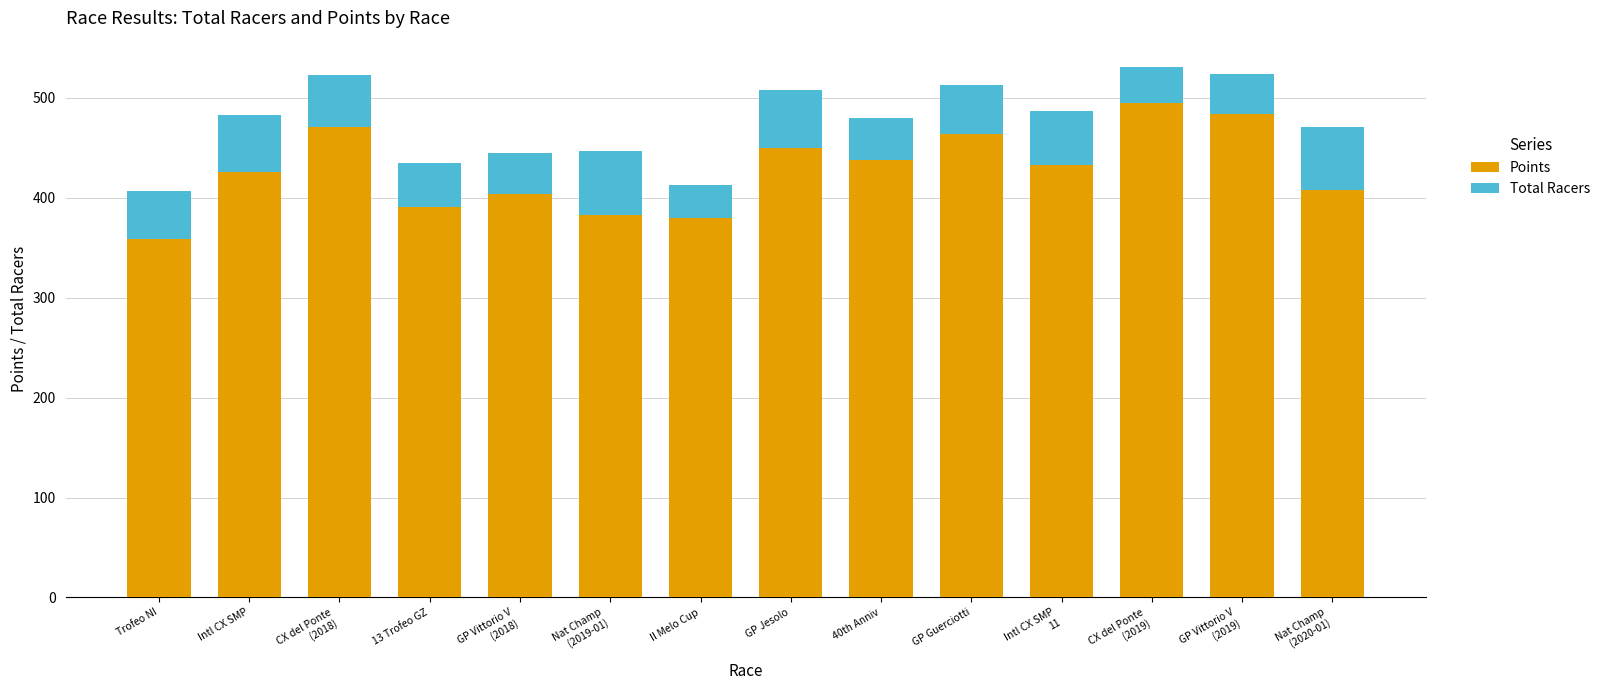

True or false: Points has a value of 720.5 at CX del Ponte
(2018).

False